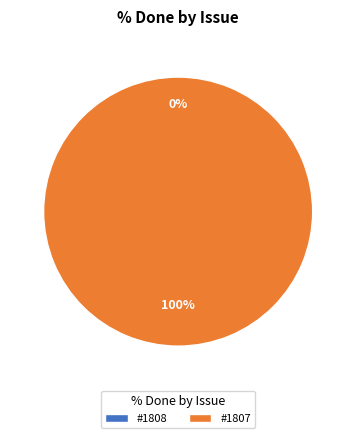

Does 1808 represent more than half of the total?

No